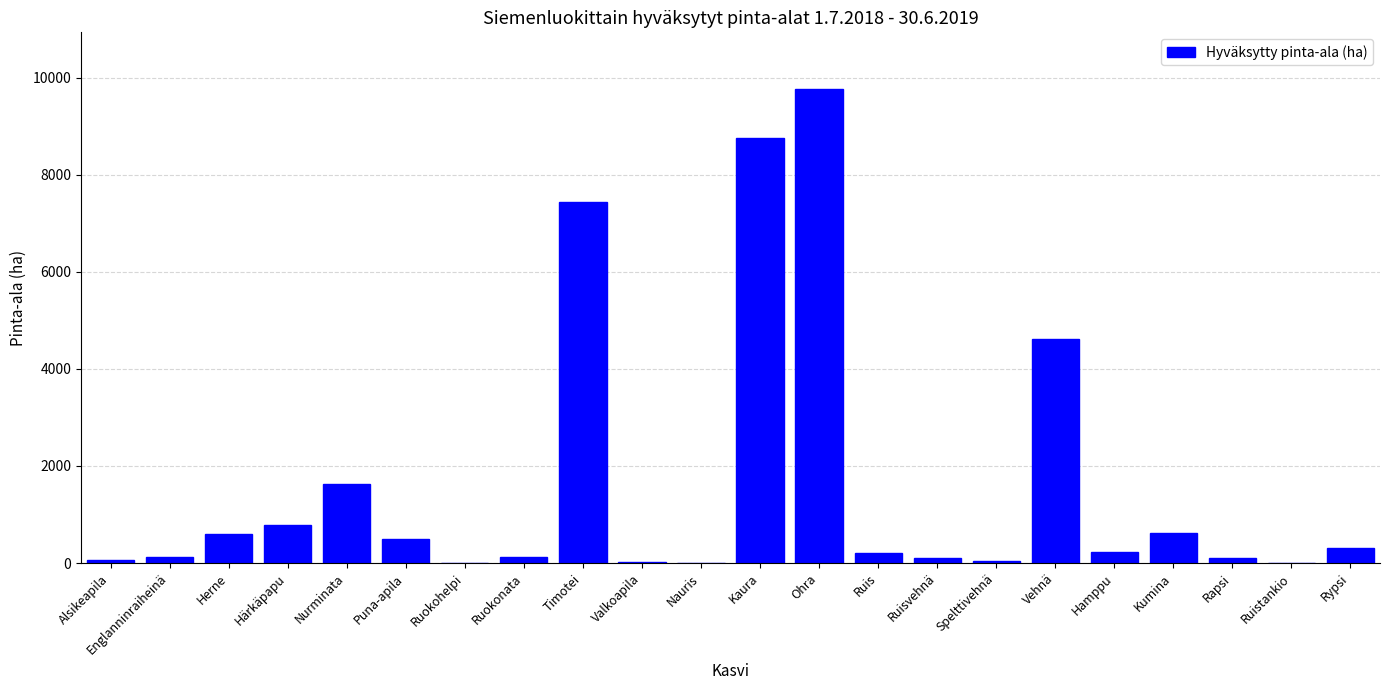

What is the sum of all values?

35973.9